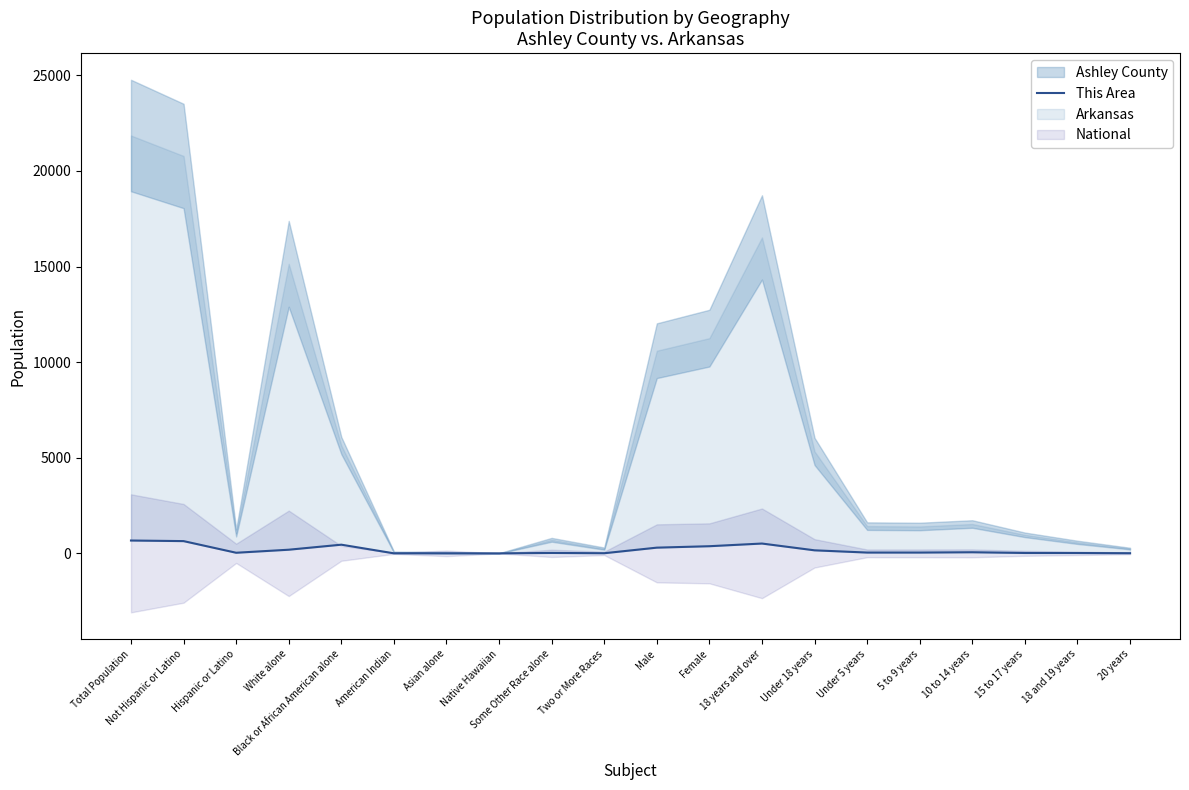

What is the difference between the second highest and second lowest values?

640